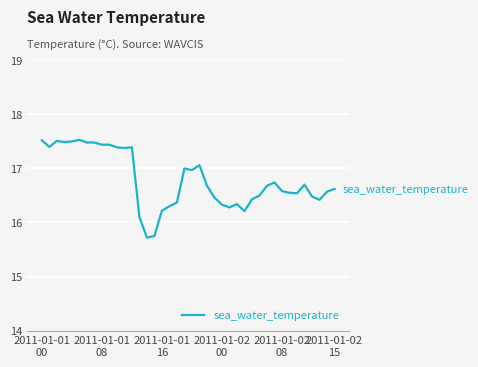

What is the difference between the maximum and minimum values?

1.8